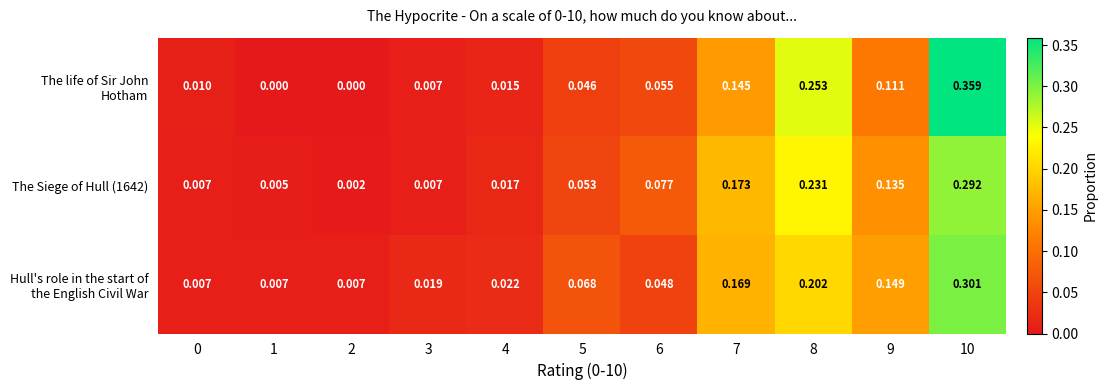

Which series changed the most between 4 and 5?

Hull's role in the start of the English Civil War